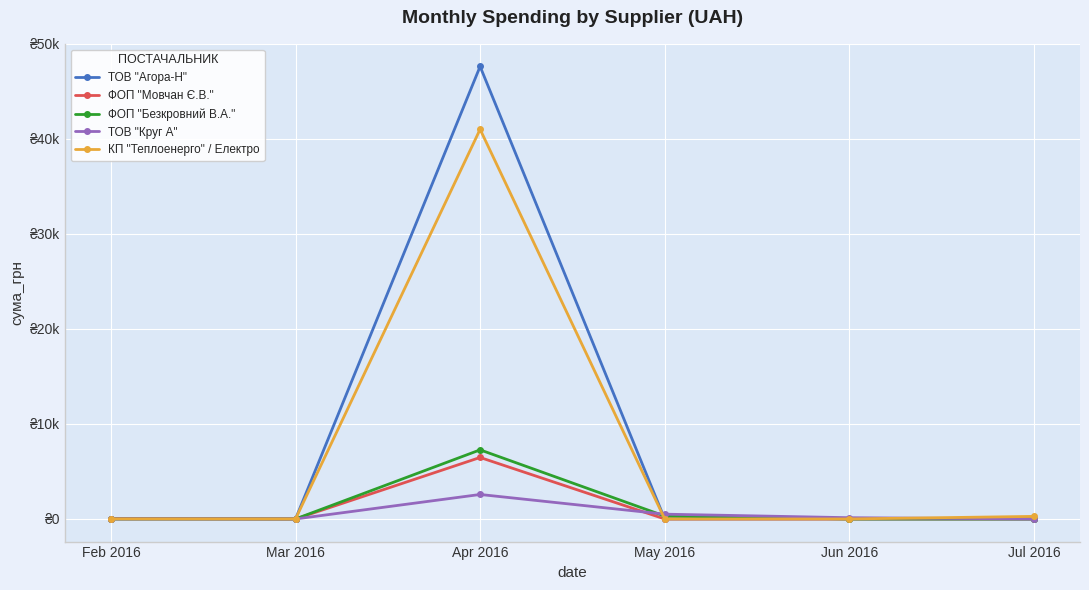

Between Feb 2016 and May 2016, which series saw the biggest shift?

ТОВ "Круг А"